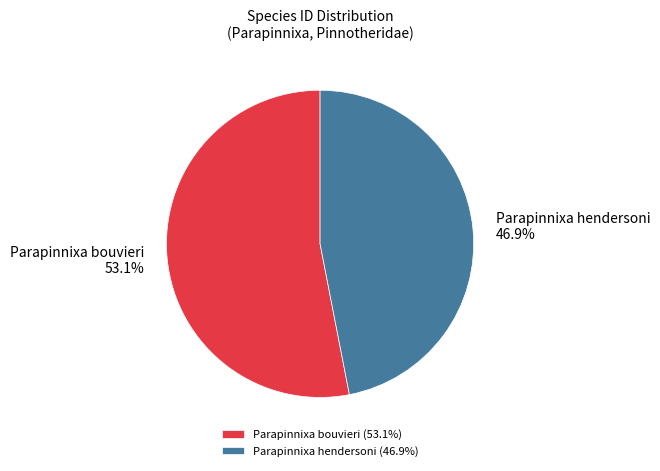

Is it true that Parapinnixa bouvieri is 53% of the pie?

True